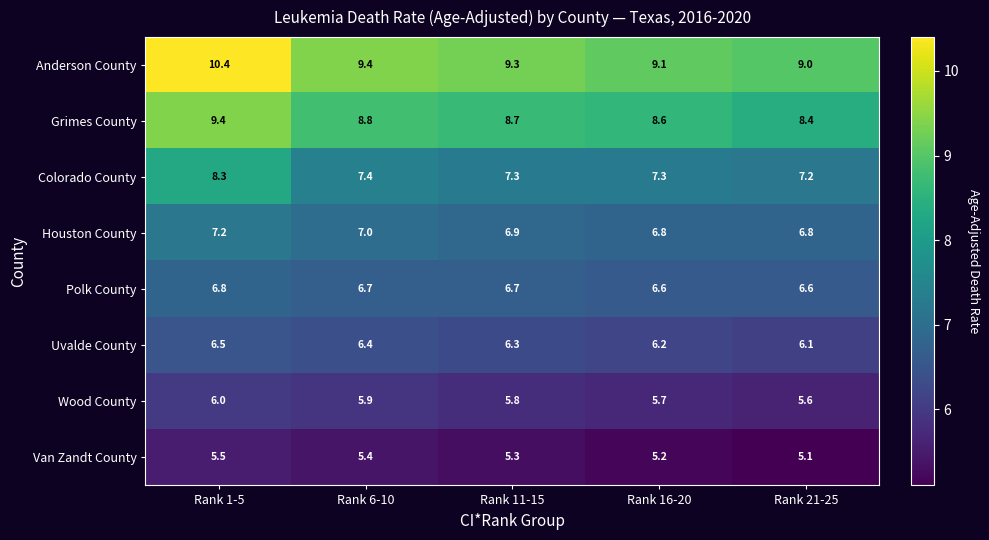

What is the average value of the Houston County series?

6.9